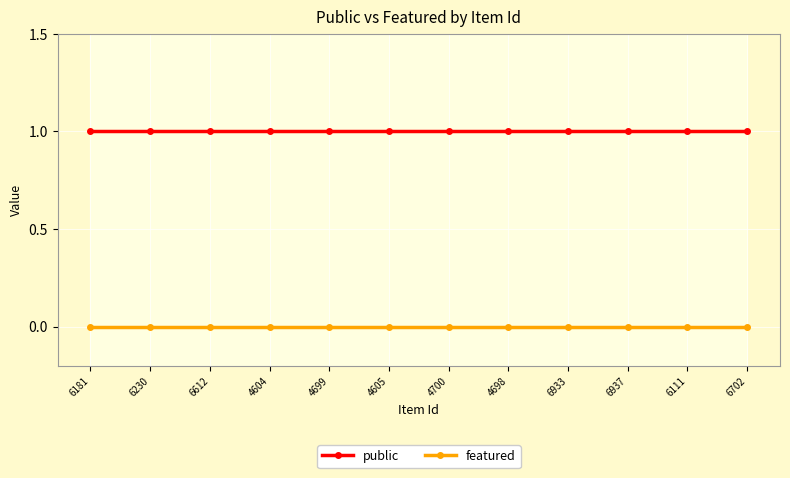

How many lines are shown in the chart?

2